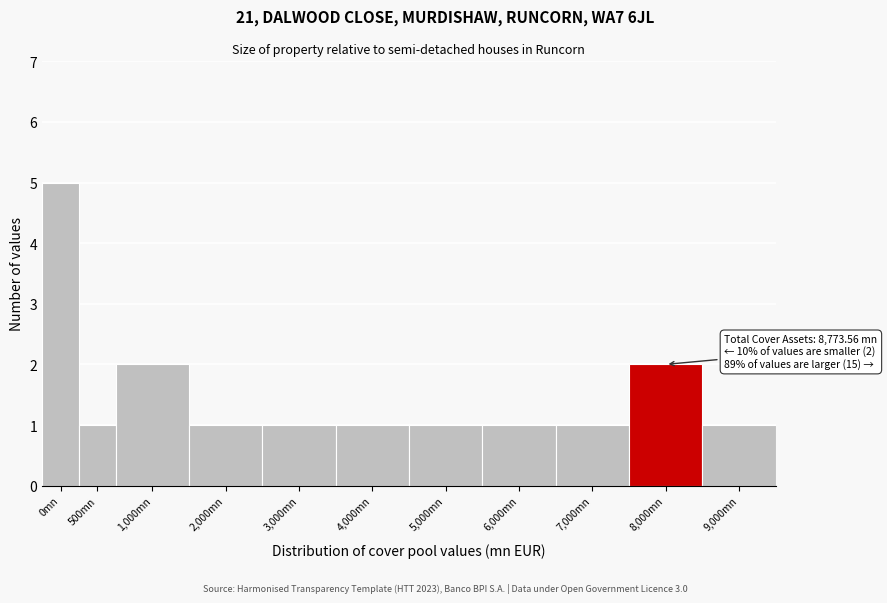

Reading left to right, what are all the values shown in this chart?

0mn=5	500mn=1	1,000mn=2	2,000mn=1	3,000mn=1	4,000mn=1	5,000mn=1	6,000mn=1	7,000mn=1	8,000mn=2	9,000mn=1